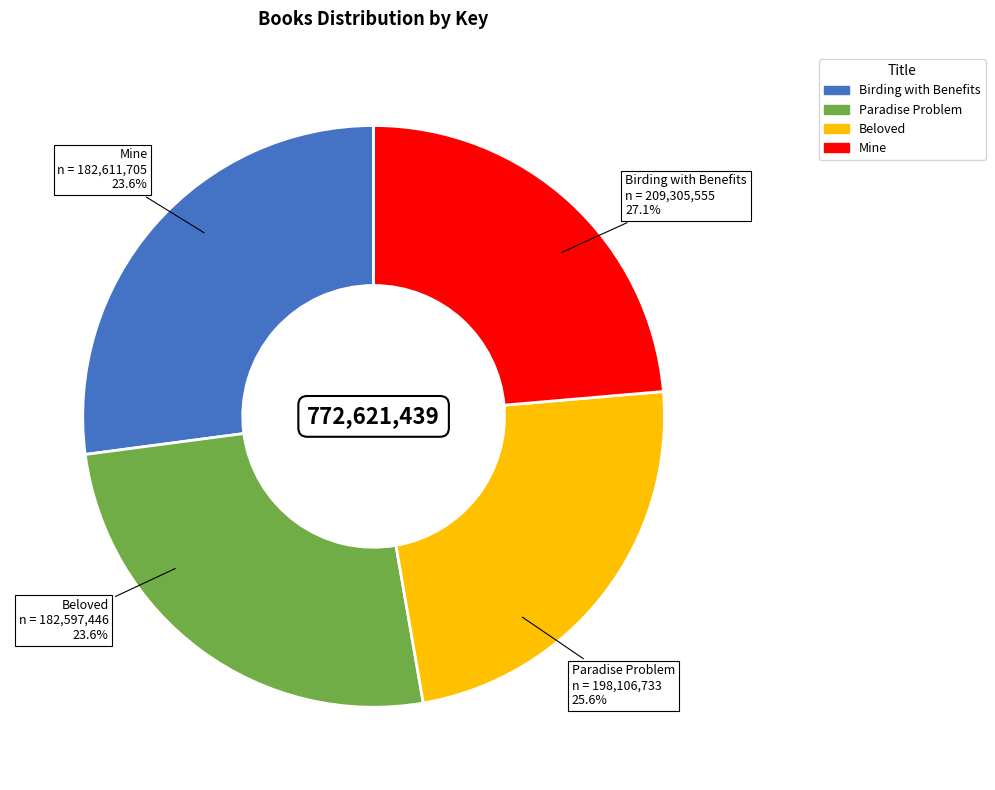

What percentage do Birding with Benefits and Beloved together represent?

50.7%